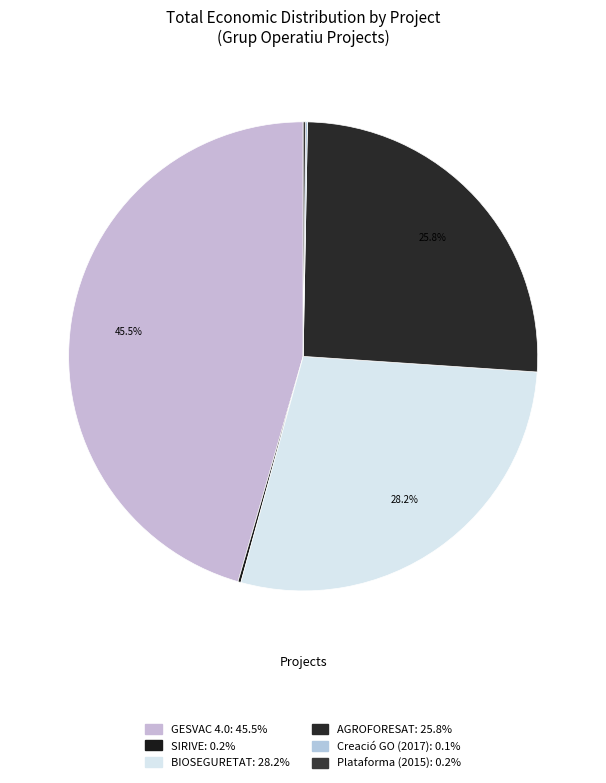

Which slice is the smallest?

Creació GO (2017)